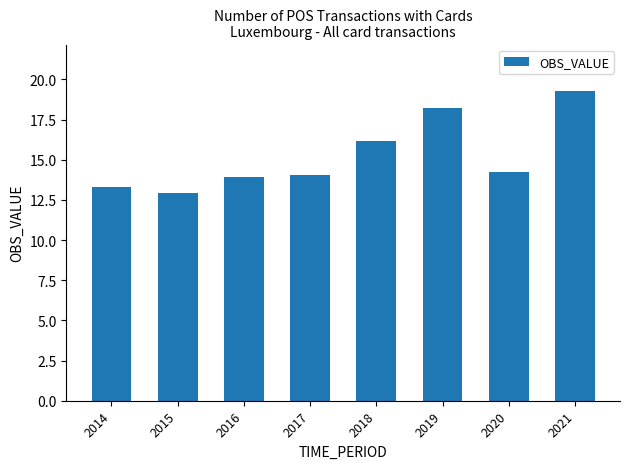

What is the maximum value shown in the chart?

19.3